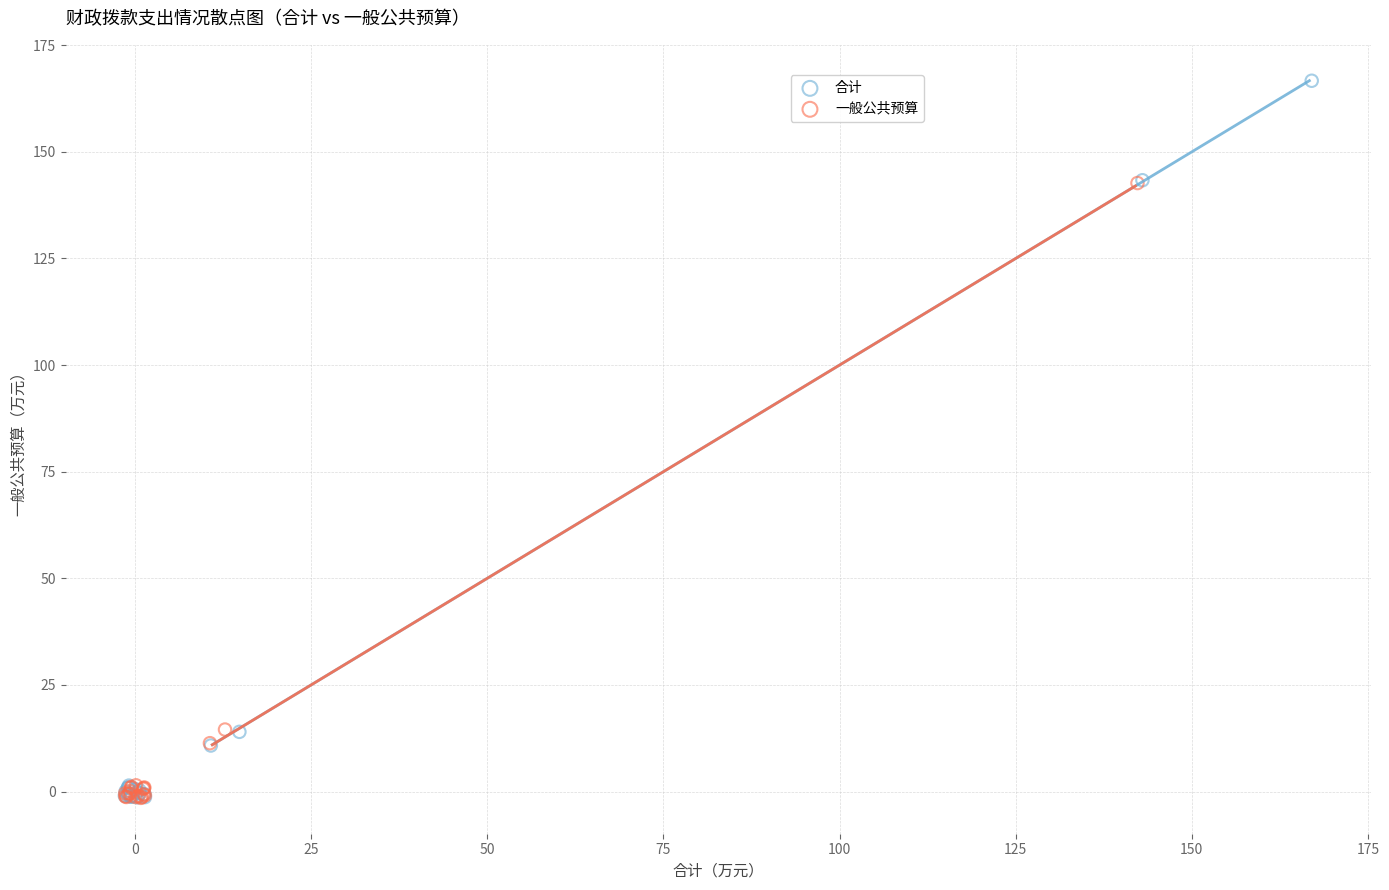

Which series contains the highest Y value?

合计